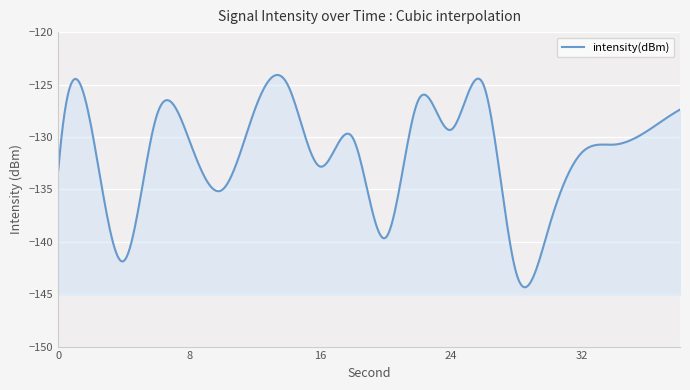

Is it true that the value at 6 is -32.7?

False